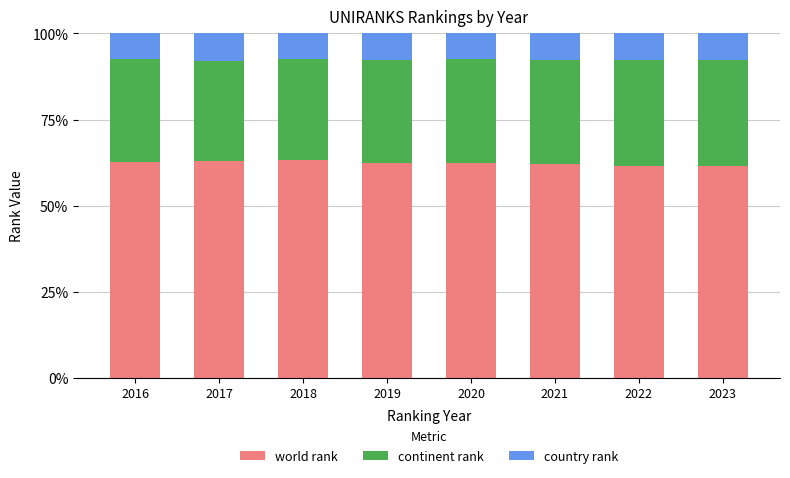

The value of world rank at 2022 is 89.6. True or false?

False